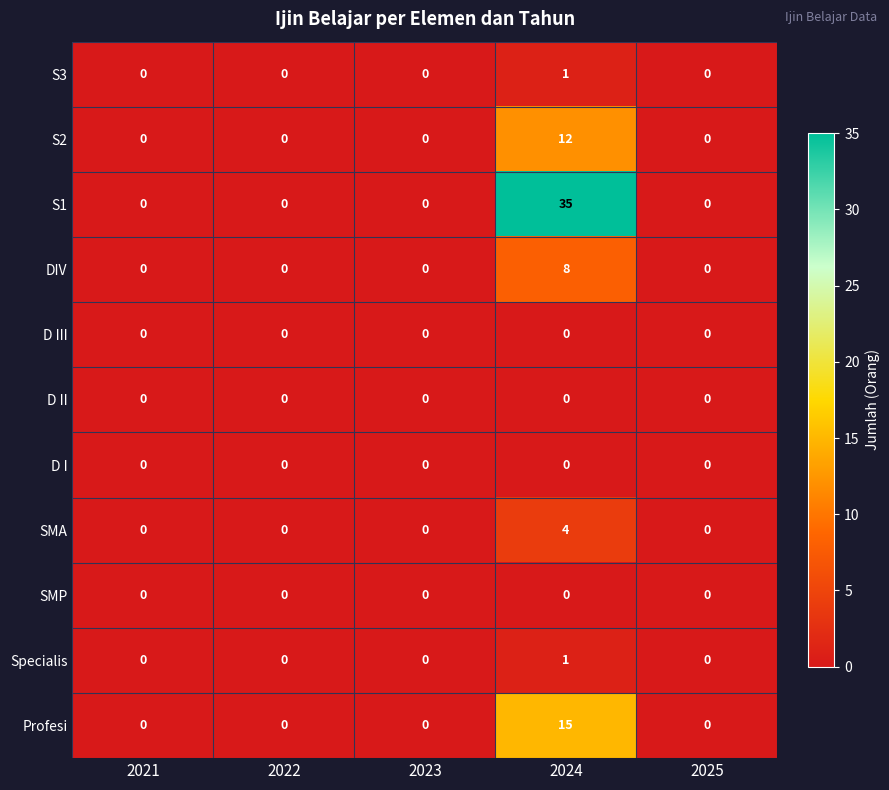

Which series has the largest range (max minus min)?

S1